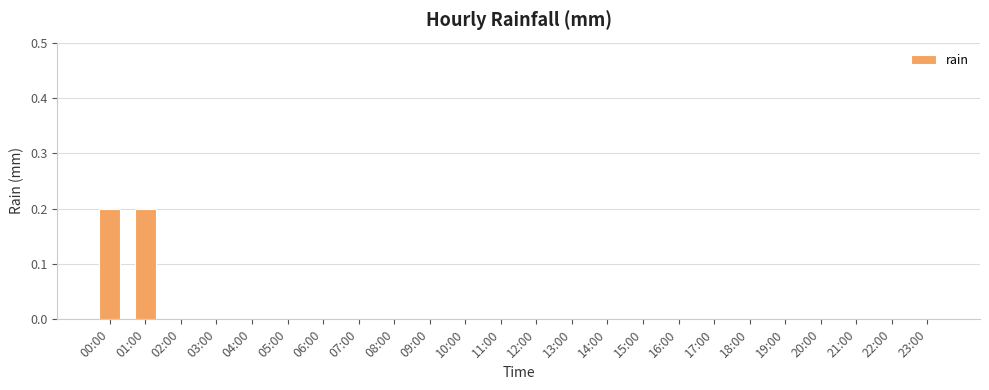

True or false: the data shows 0.0 at 20:00.

True